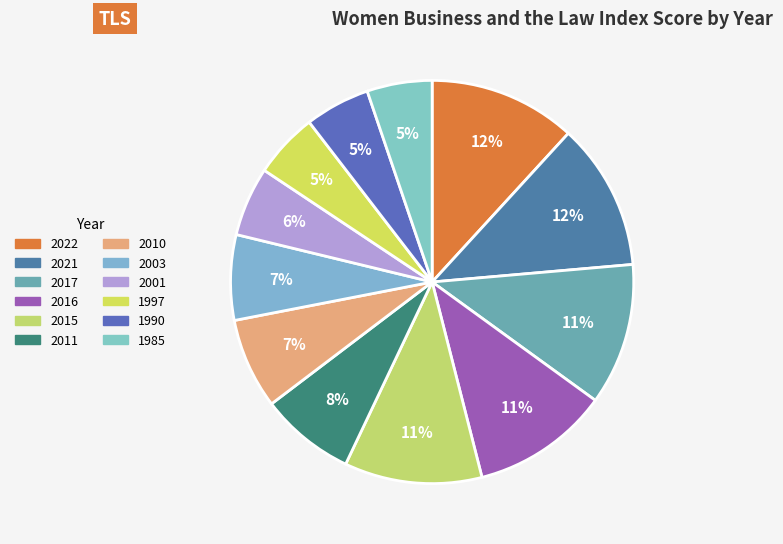

Count the number of slices in the pie.

12